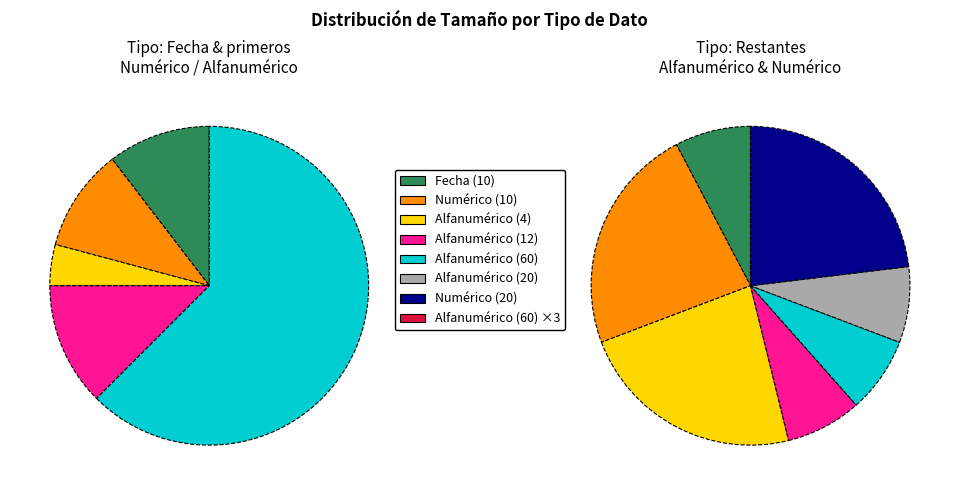

What is the change in value from Numérico to Alfanumérico?

+7